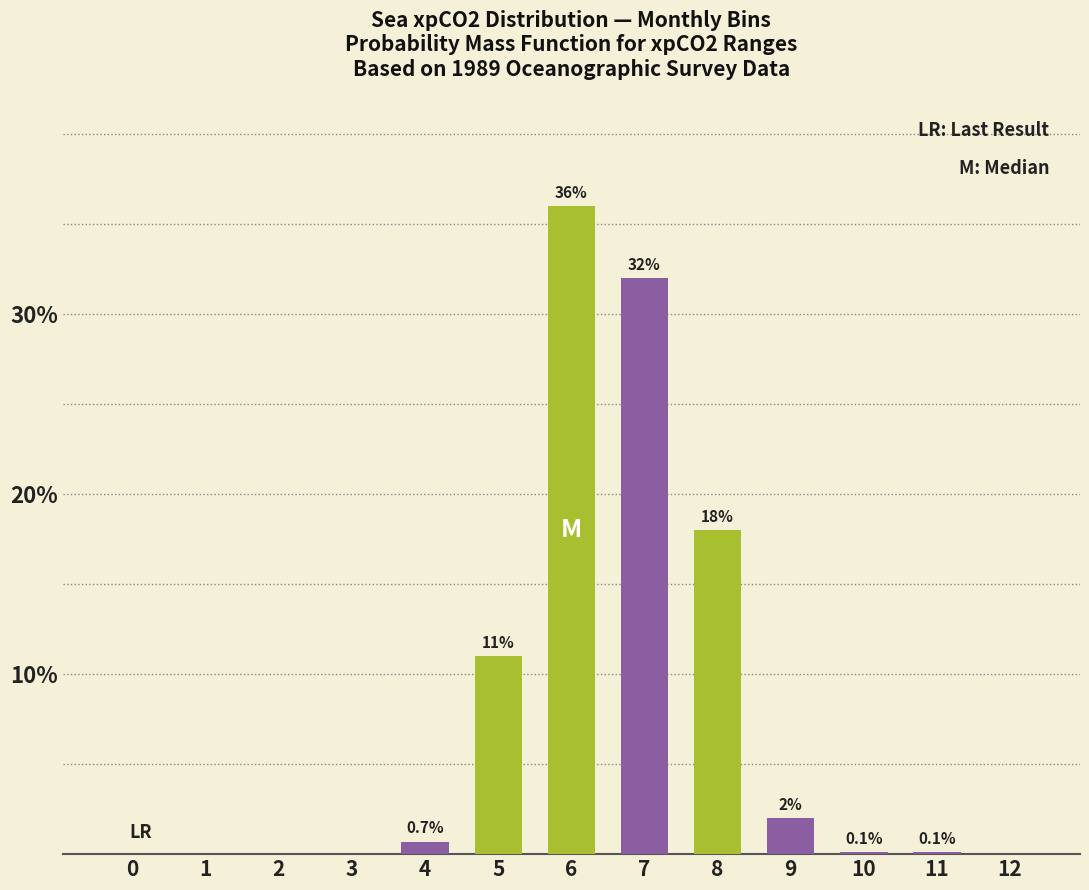

Is it true that the value at 6 is 46.8?

False